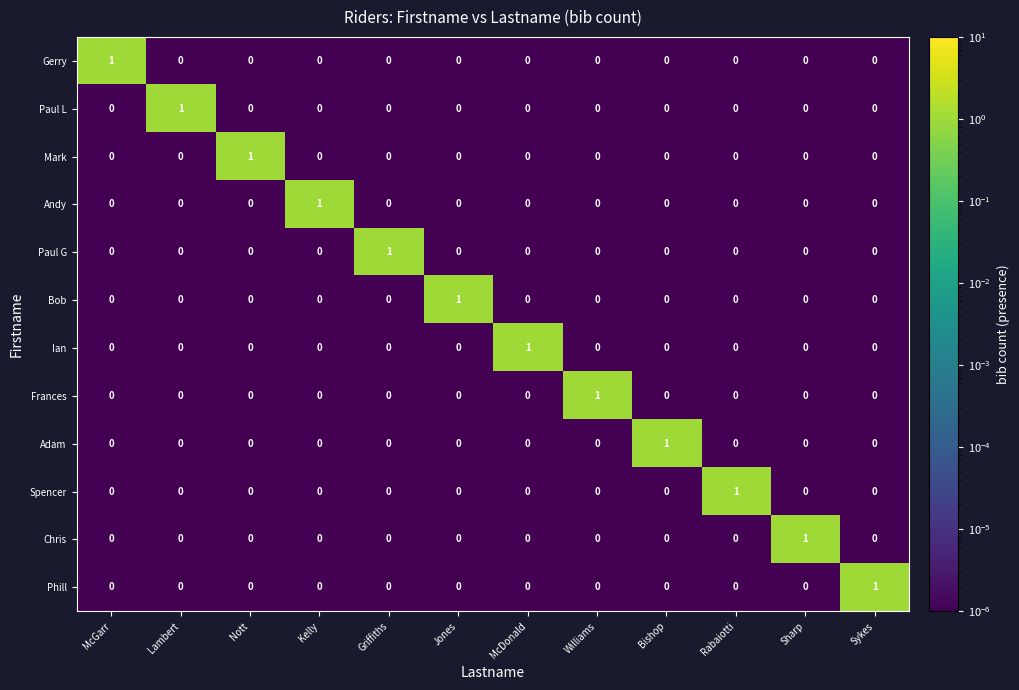

At how many categories does at least one series exceed 0?

12